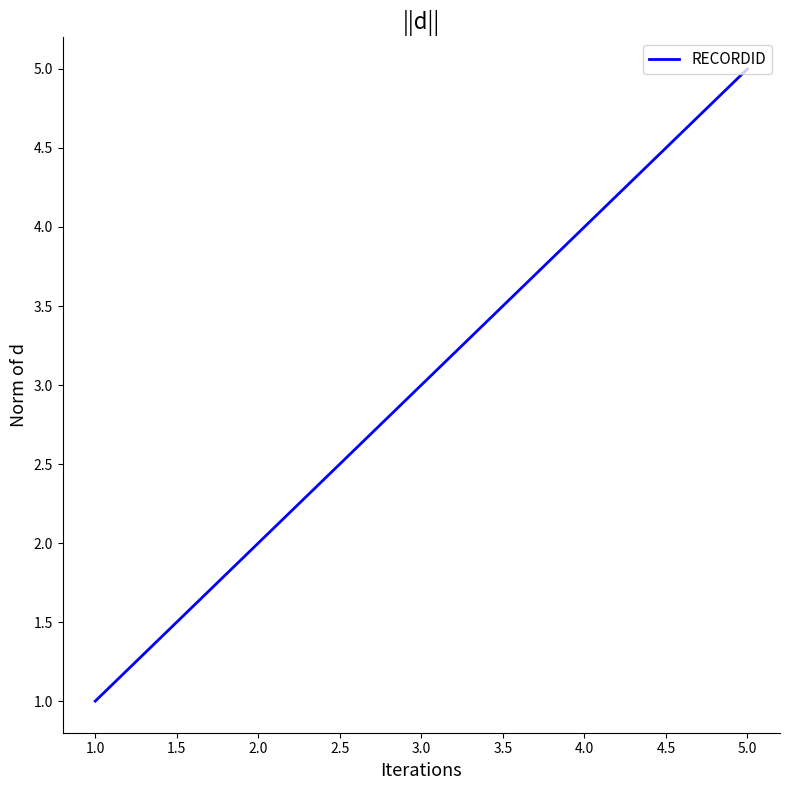

True or false: the data shows 6 at 2.0.

False